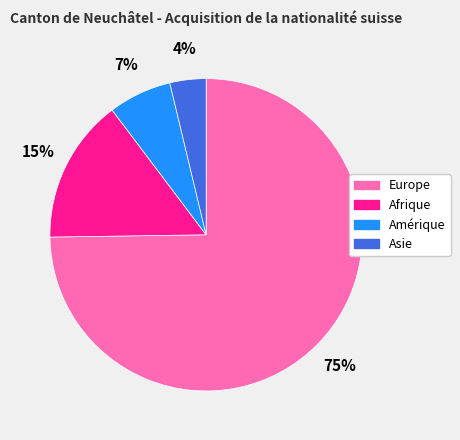

To the nearest percent, what portion does Amérique represent?

7%